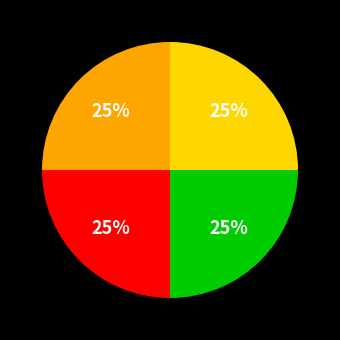

Does any single category account for the majority?

No